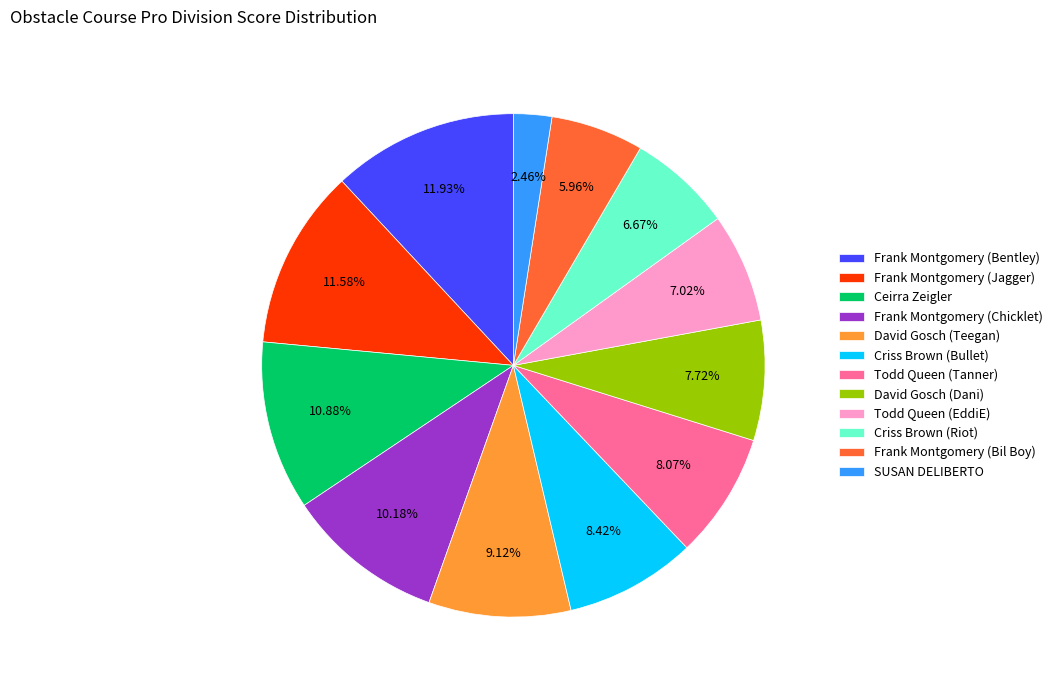

True or false: SUSAN DELIBERTO accounts for 16% of the total.

False